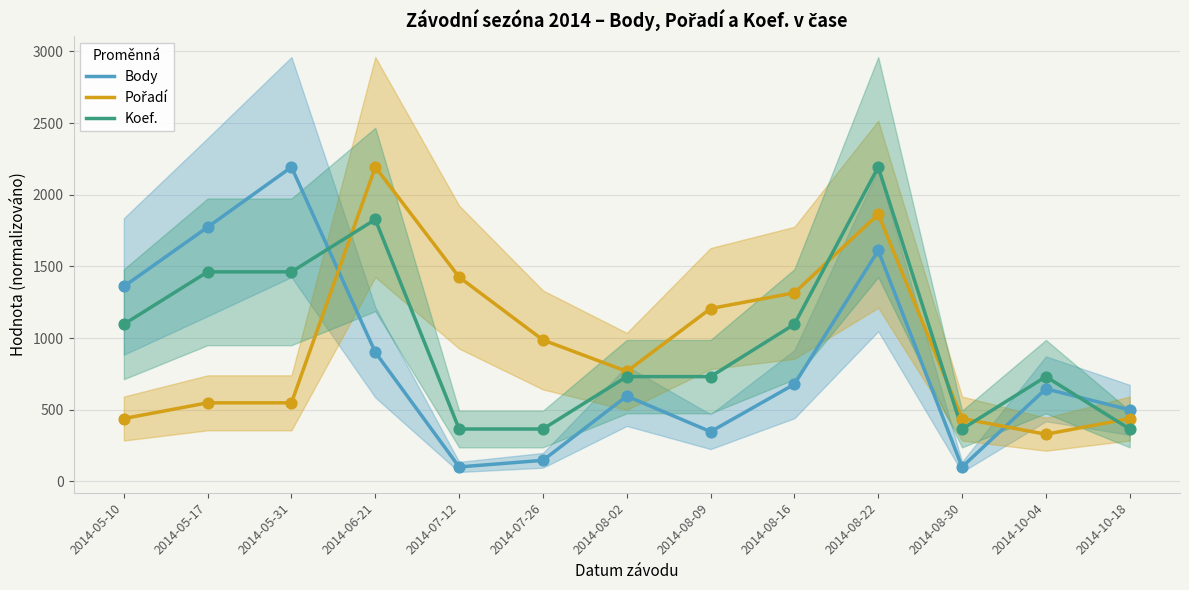

Which series reaches the maximum Y coordinate?

Body